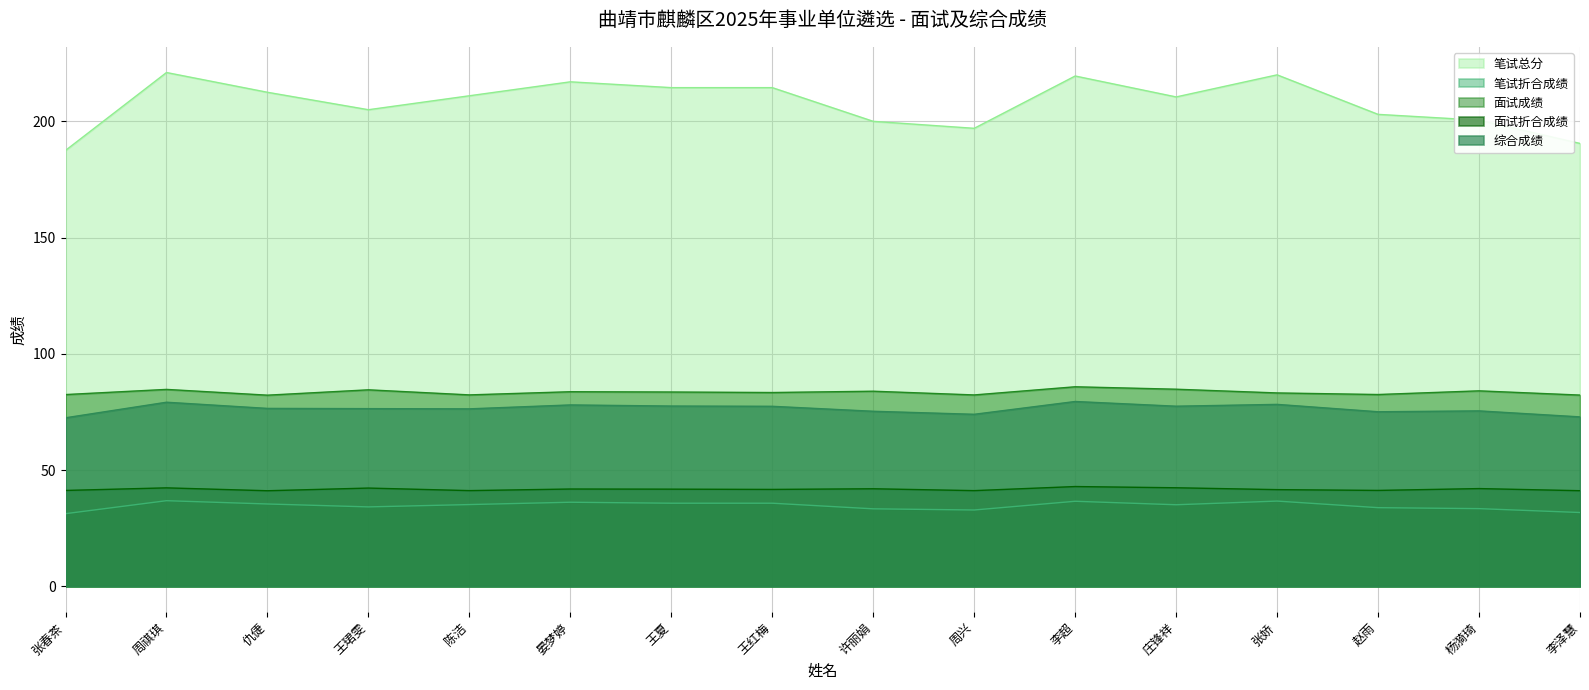

What is the maximum value for 笔试折合成绩?

36.8